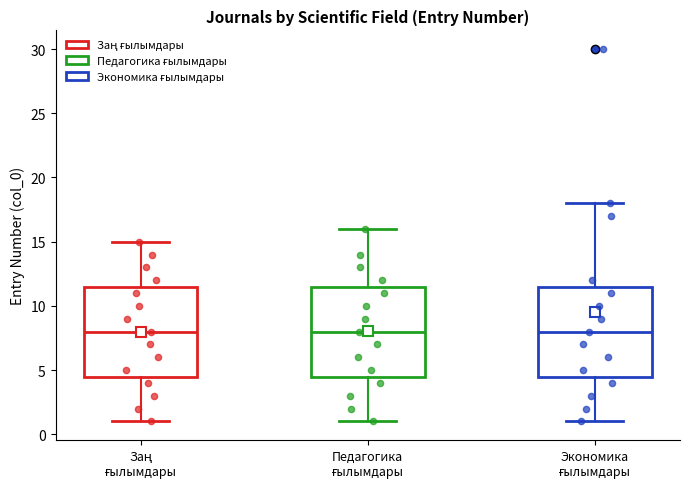

Reading left to right, transcribe this box plot: for each box, give where its median line is, the range the box spans, and where its two whiskers end, as read against the y-axis. The values are not printed on the chart, so give them approximately, as read against the axis.

Заң ғылымдары: median 8.0, box 4.5 to 11.5, whiskers 1.0 to 15.0
Педагогика ғылымдары: median 8.0, box 4.5 to 11.5, whiskers 1.0 to 16.0
Экономика ғылымдары: median 8.0, box 4.5 to 11.5, whiskers 1.0 to 18.0